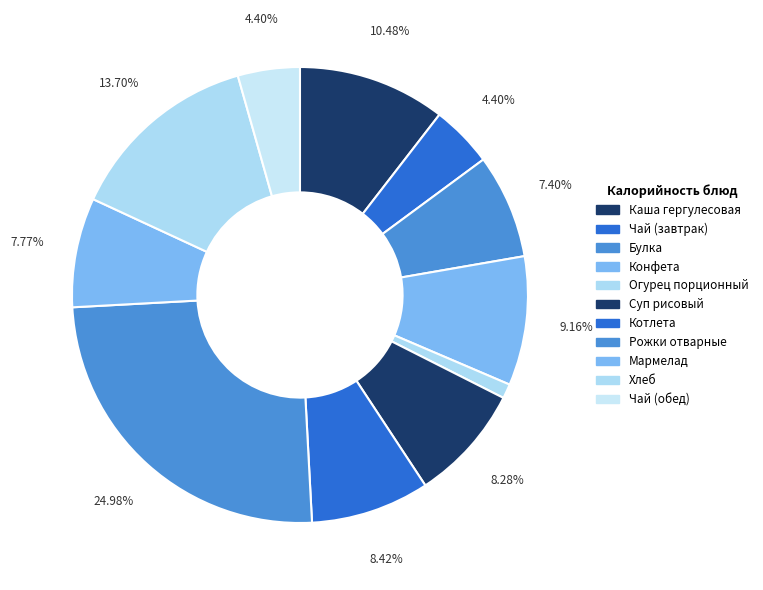

What is the ratio of the value at Конфета to the value at Каша гергулесовая?

0.9